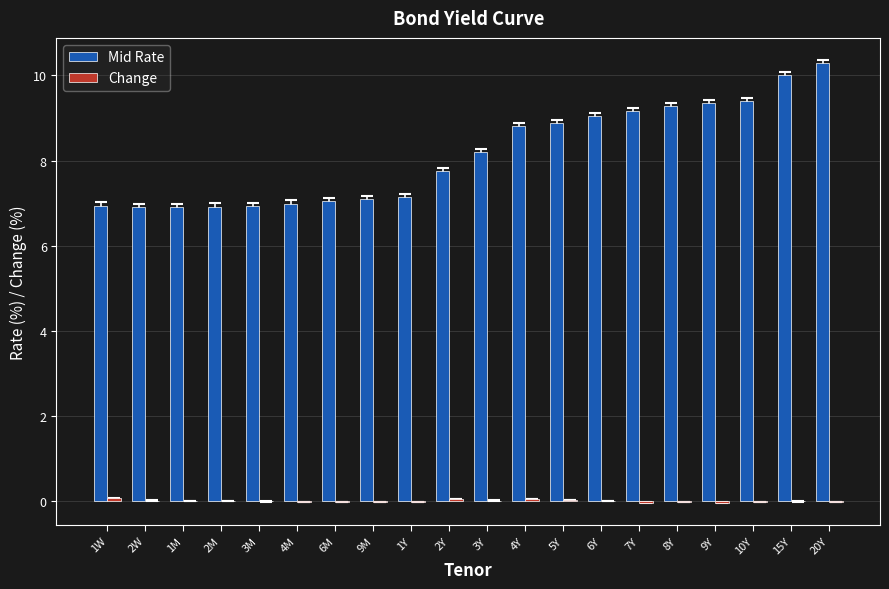

Are the bars horizontal?

No